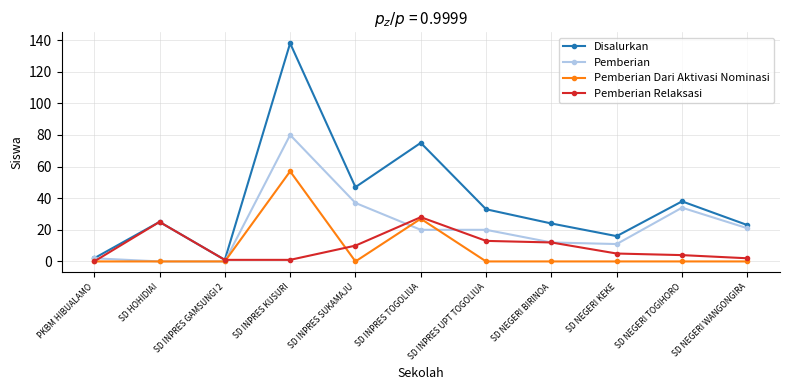

What is the sum of all Pemberian Relaksasi values?

101